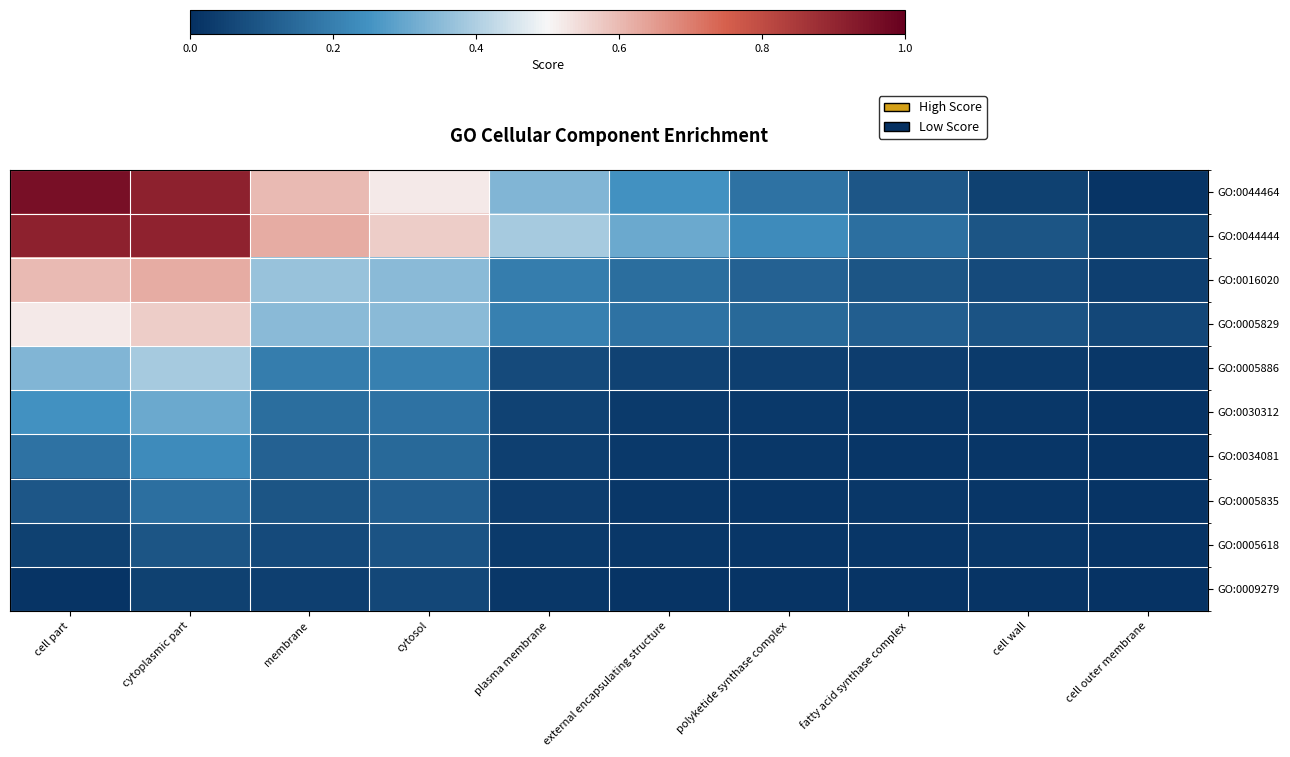

Rank the series at cytosol from highest to lowest value.

GO:0044444, GO:0044464, GO:0016020, GO:0005829, GO:0005886, GO:0030312, GO:0034081, GO:0005835, GO:0005618, GO:0009279